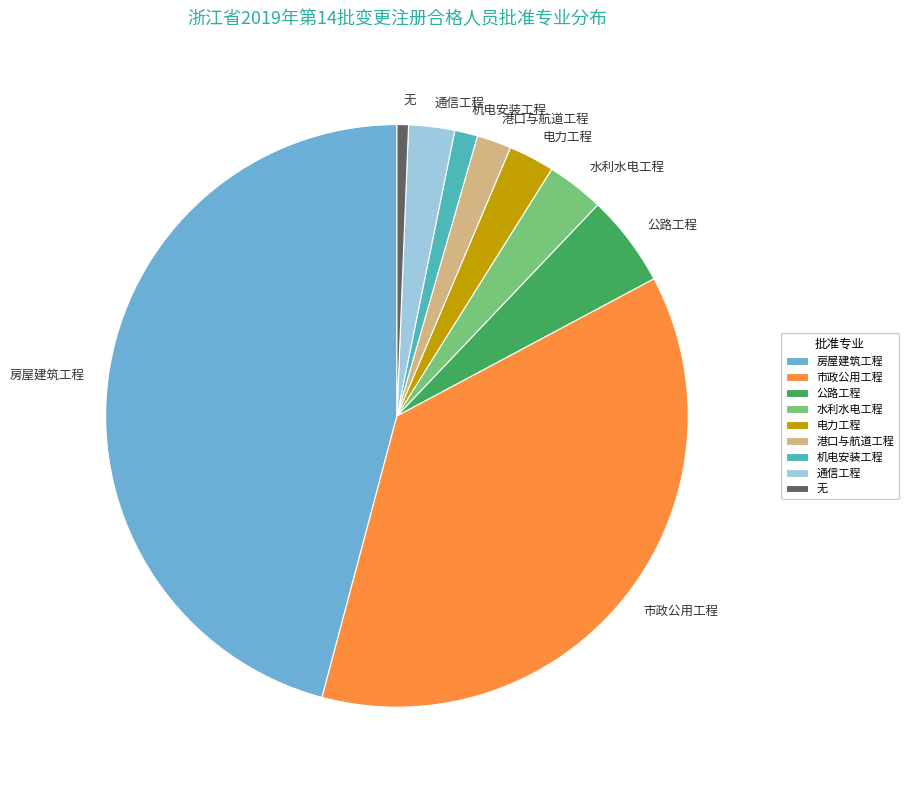

True or false: 电力工程 accounts for 8% of the total.

False